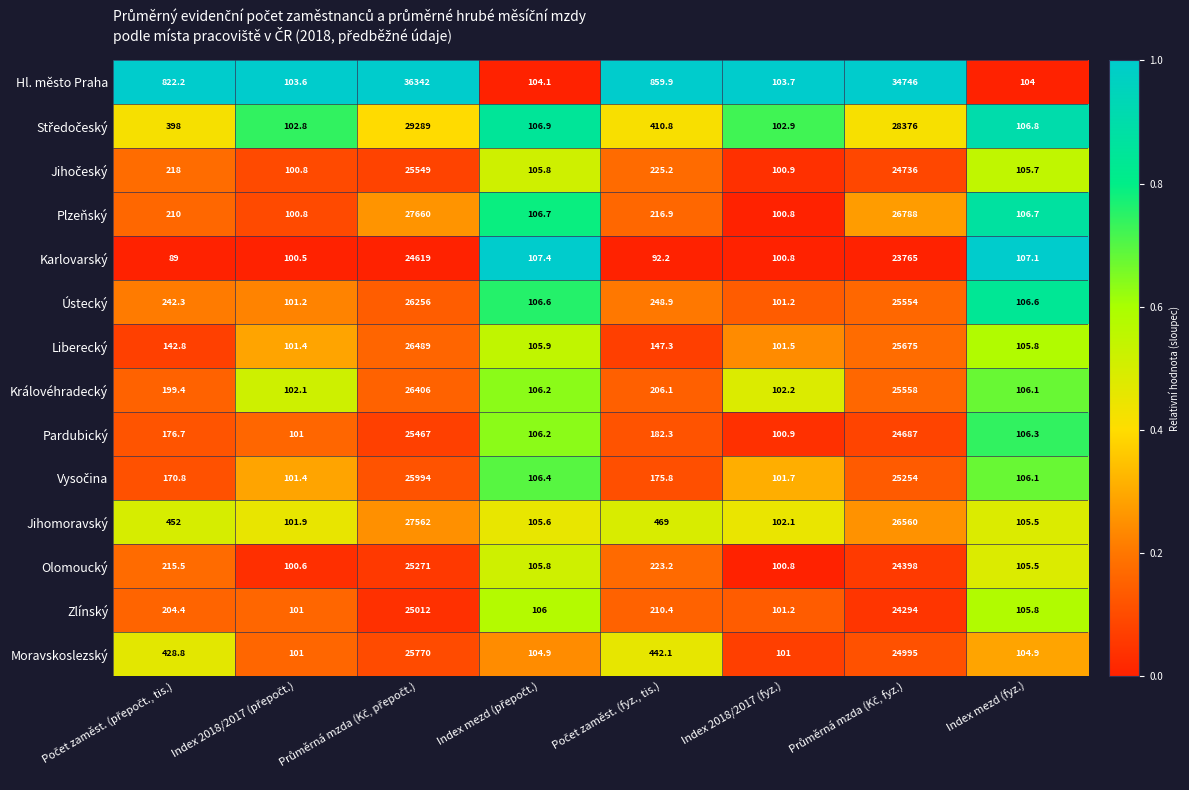

Which series has the largest total across all categories?

Hl. město Praha